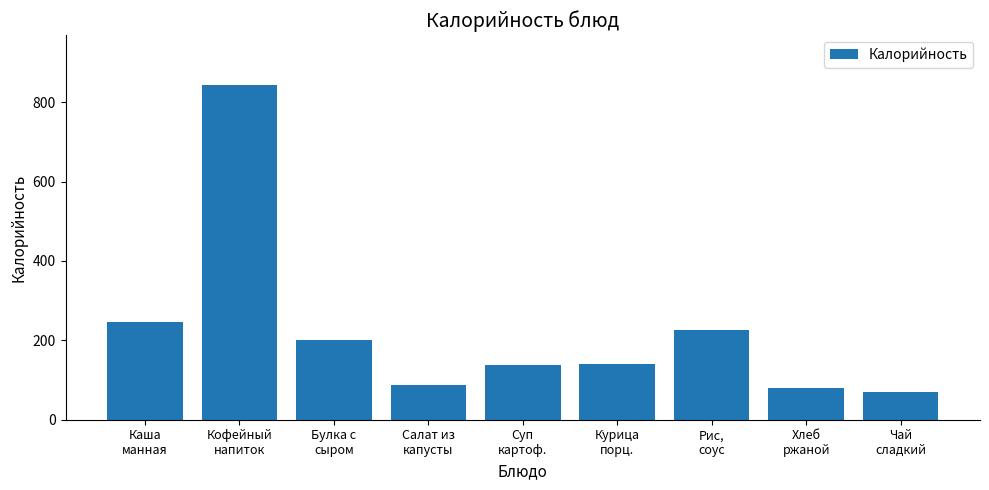

At which category does the chart reach its peak across all series?

Кофейный
напиток